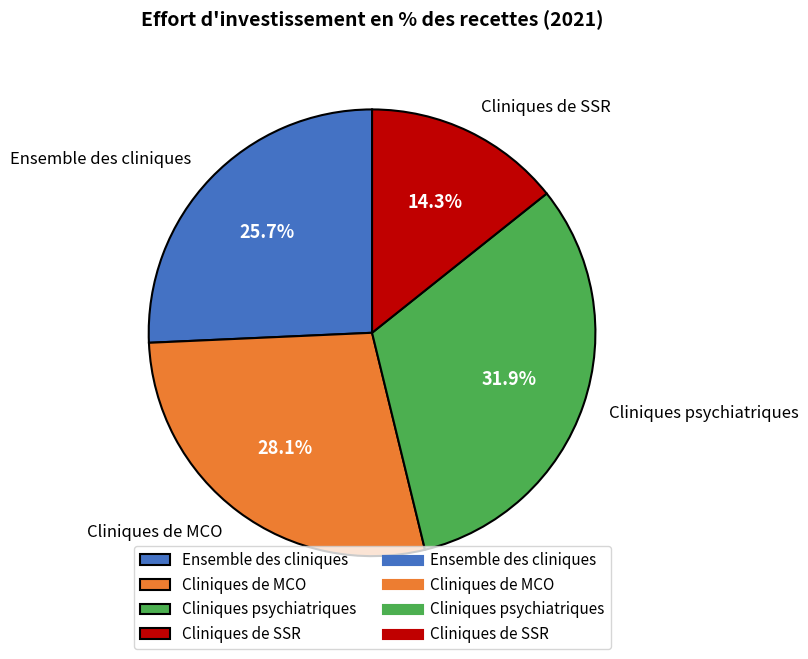

Is there any slice that represents more than half of the pie?

No